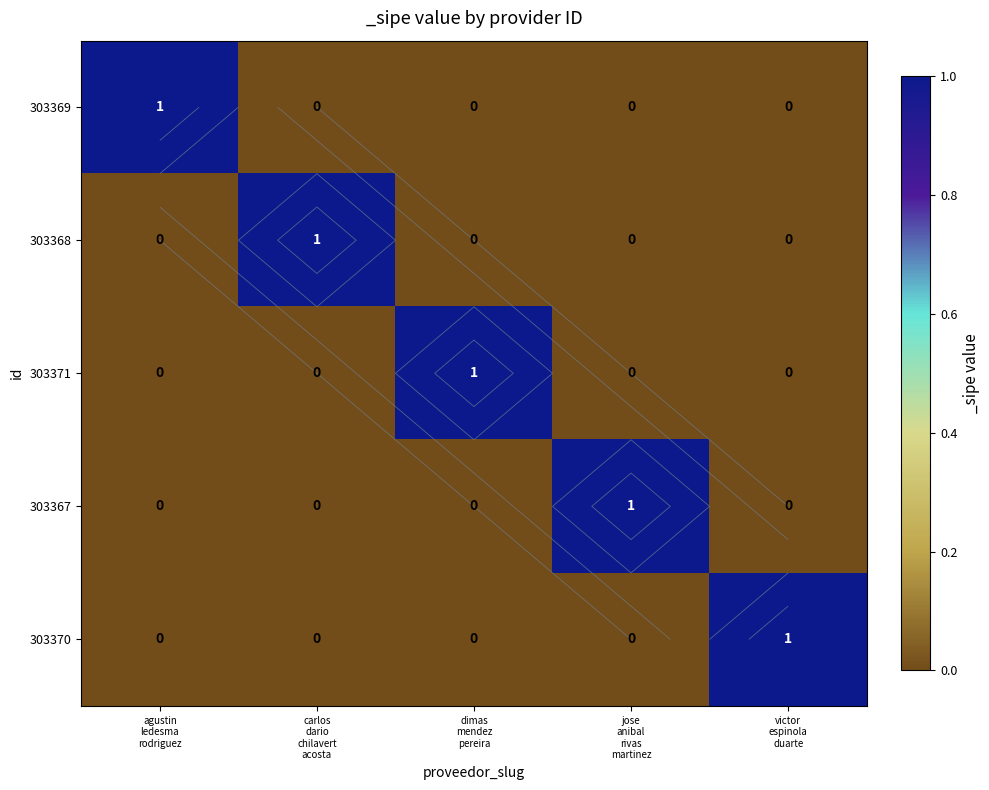

At how many categories does at least one series exceed 0?

5